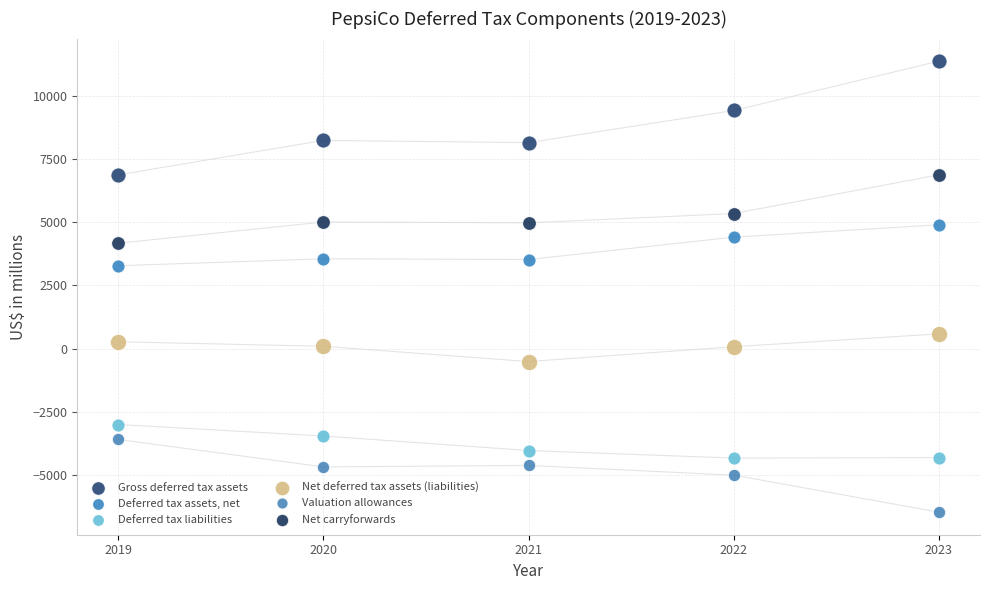

Which series reaches the minimum Y coordinate?

Valuation allowances